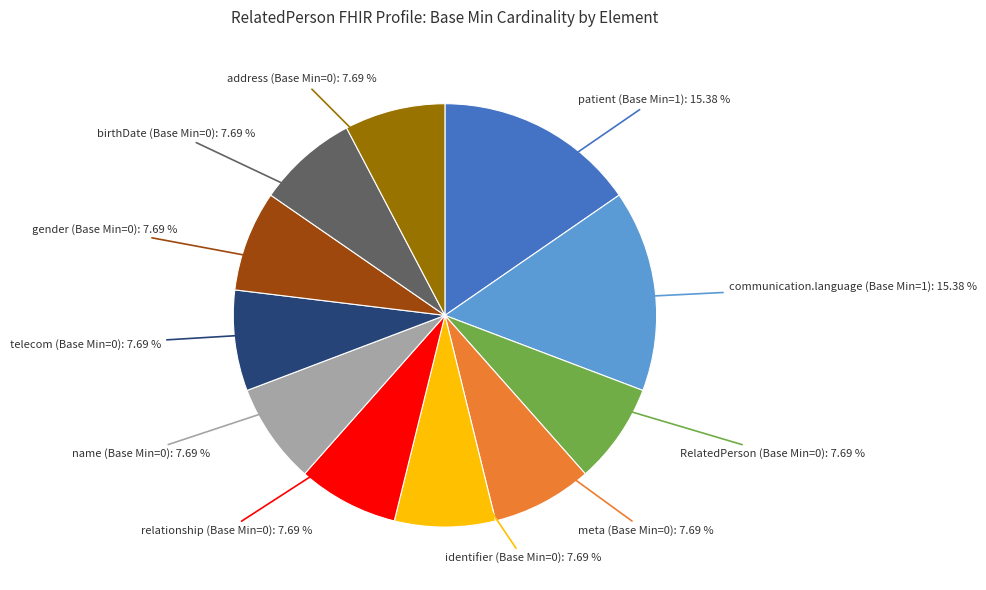

Combined, do birthDate (Base Min=0) and gender (Base Min=0) account for over 50%?

No